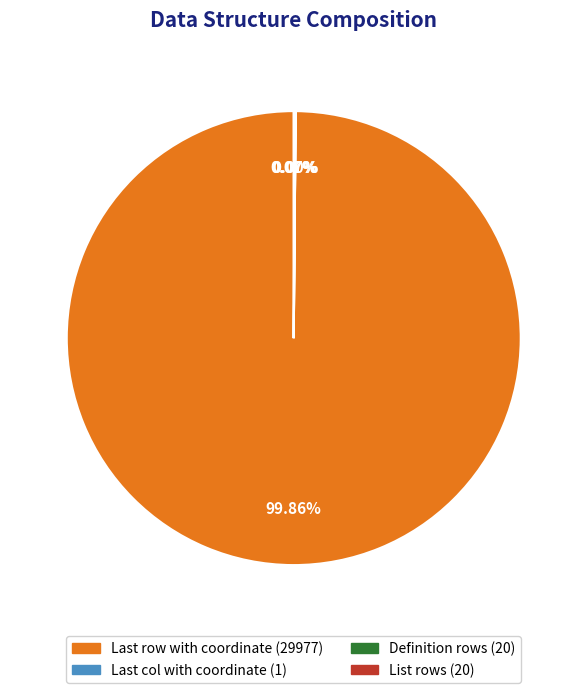

Which category has the biggest portion of the pie?

Last row with coordinate